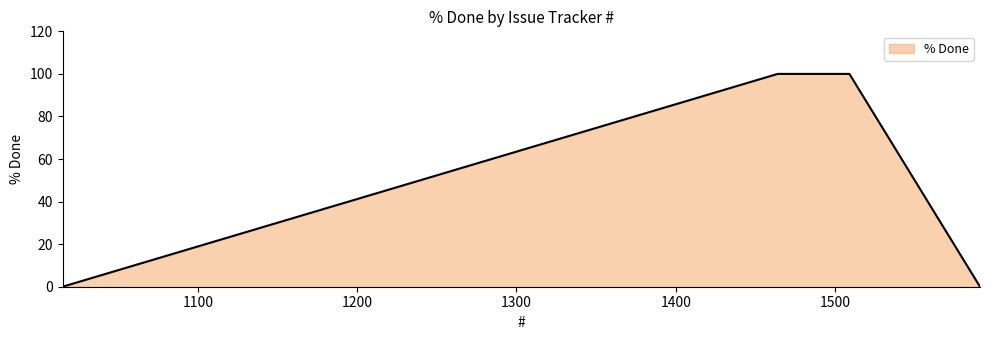

What is the maximum value shown in the chart?

100